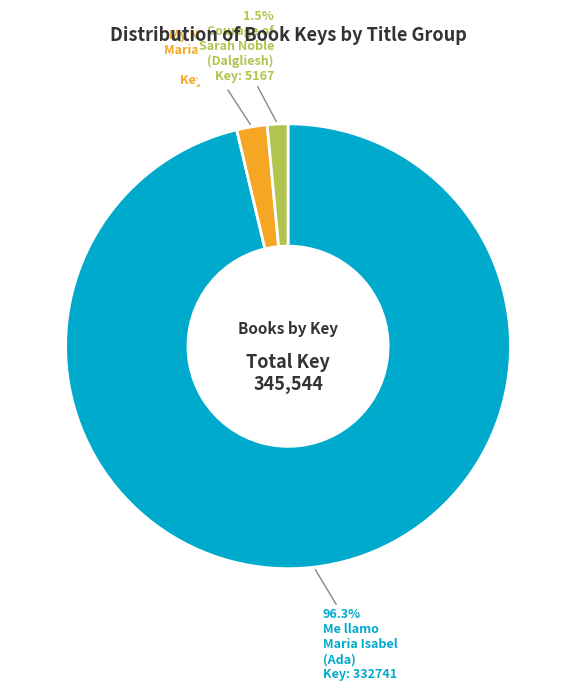

Is there a majority slice in this chart?

Yes